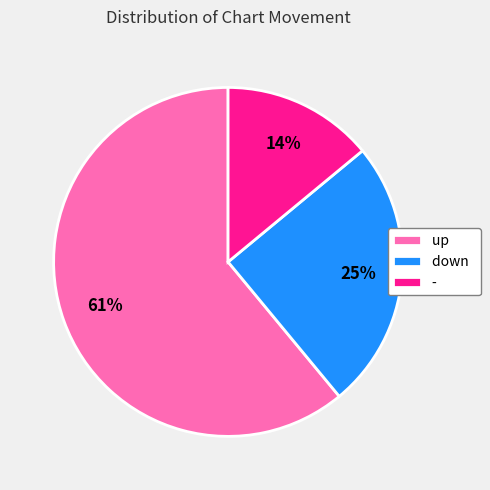

To the nearest percent, what is the combined percentage of up and down?

86%